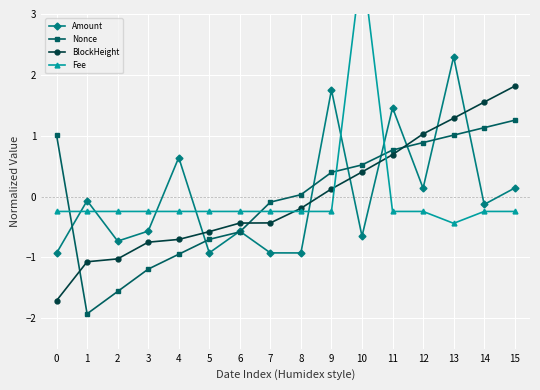

How many series are shown in this chart?

4